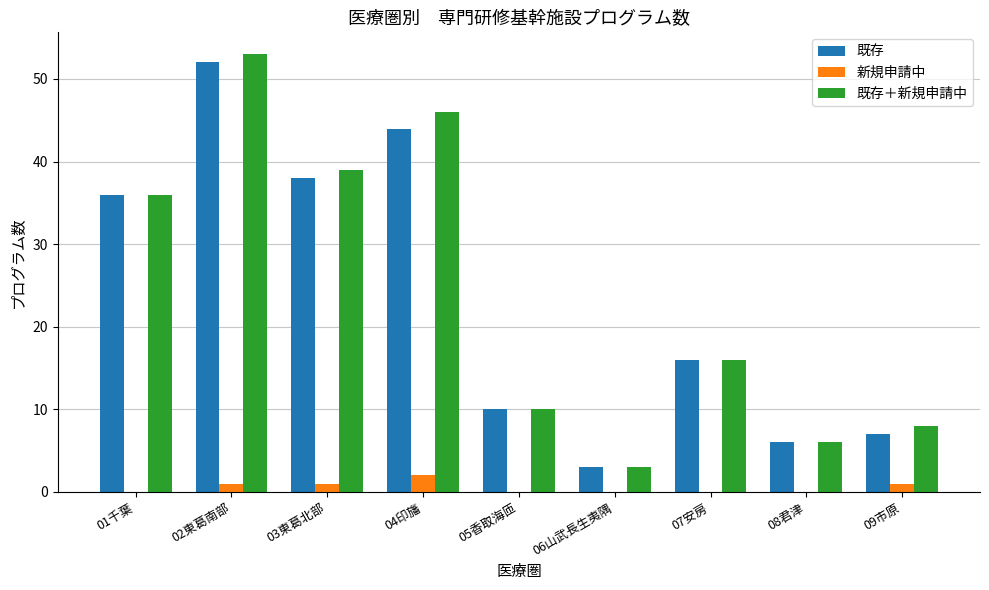

What is the sum of all 既存 values?

212